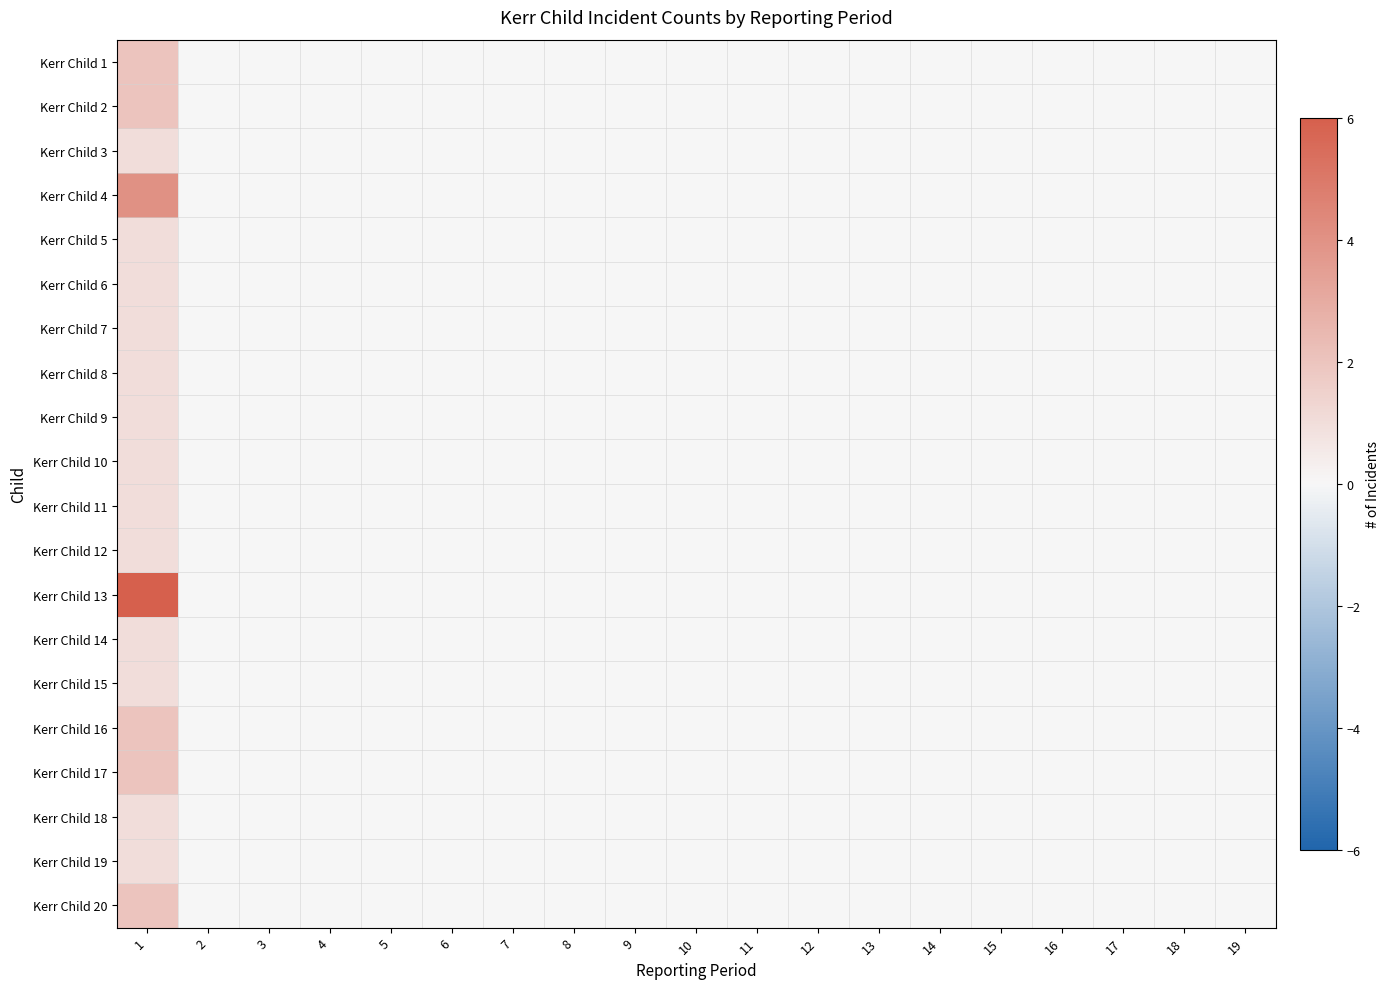

What is the maximum value shown in the chart?

6